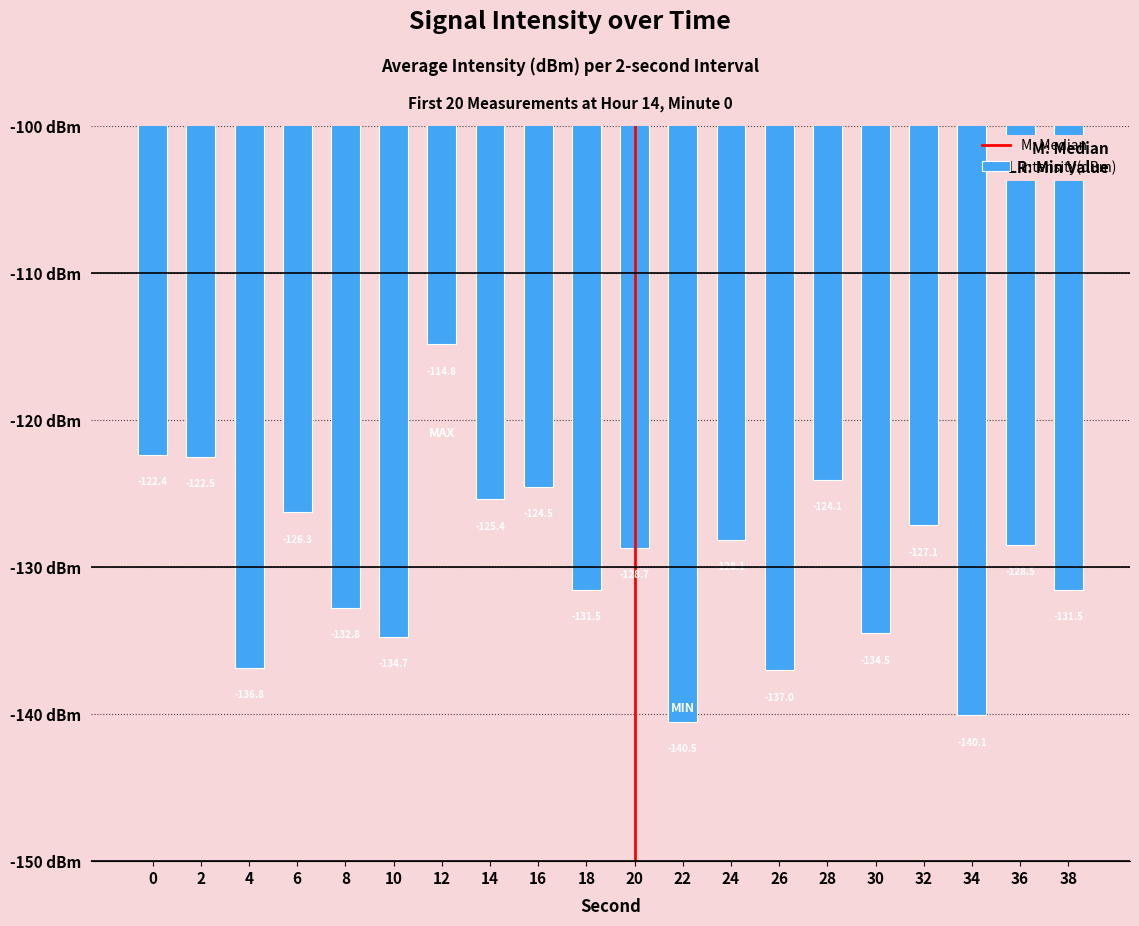

What is the smallest value displayed?

-140.5